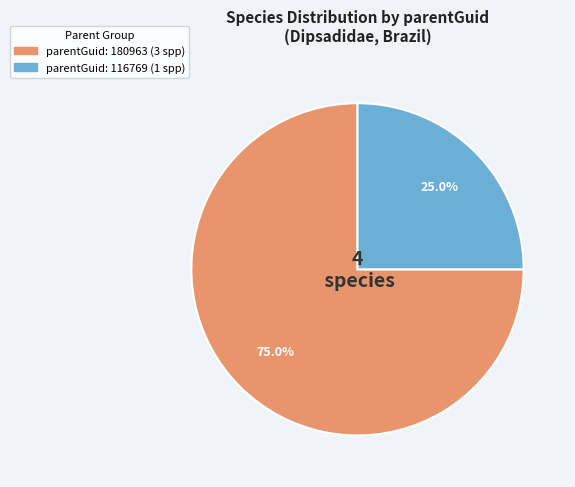

Does any single category account for the majority?

Yes